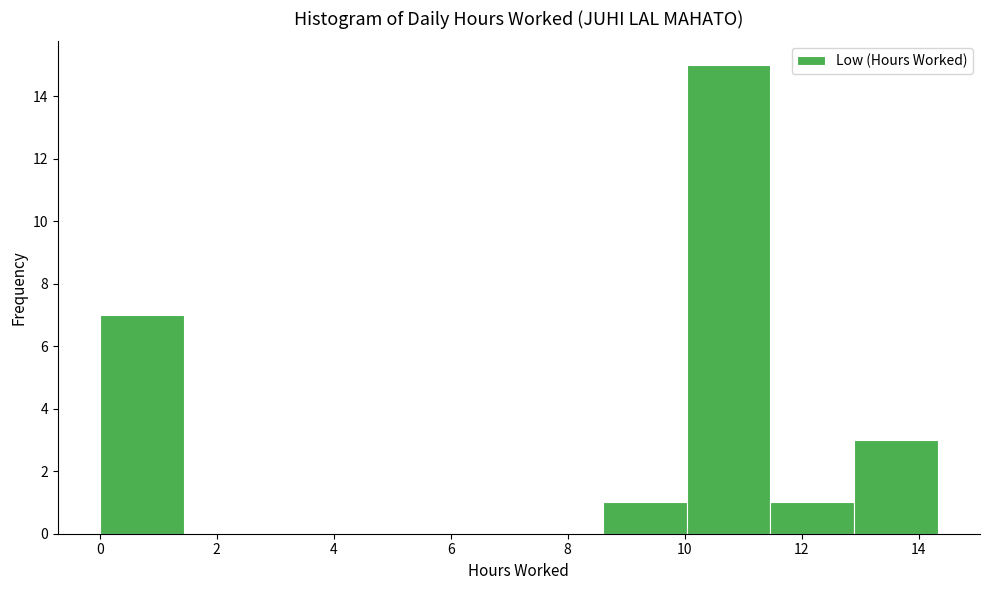

Over which range of the x-axis is the bar tallest?

10.0 to 11.4